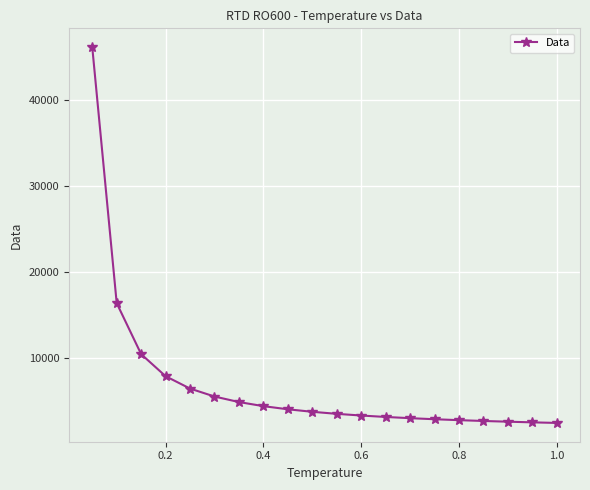

How many lines are shown in the chart?

1